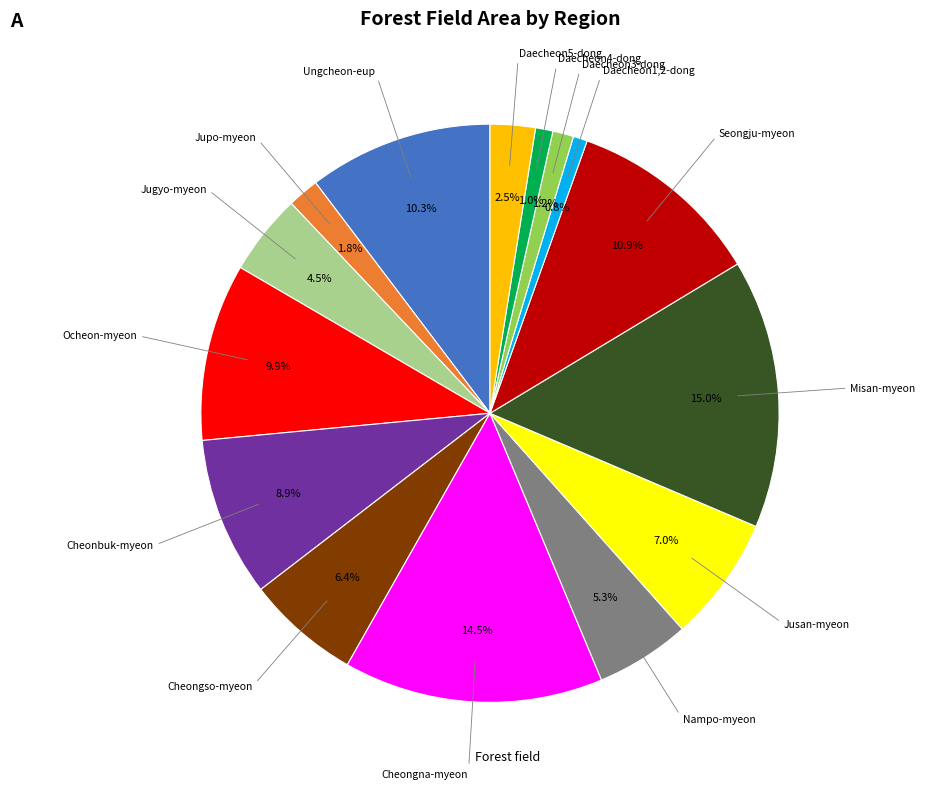

Is there a majority slice in this chart?

No